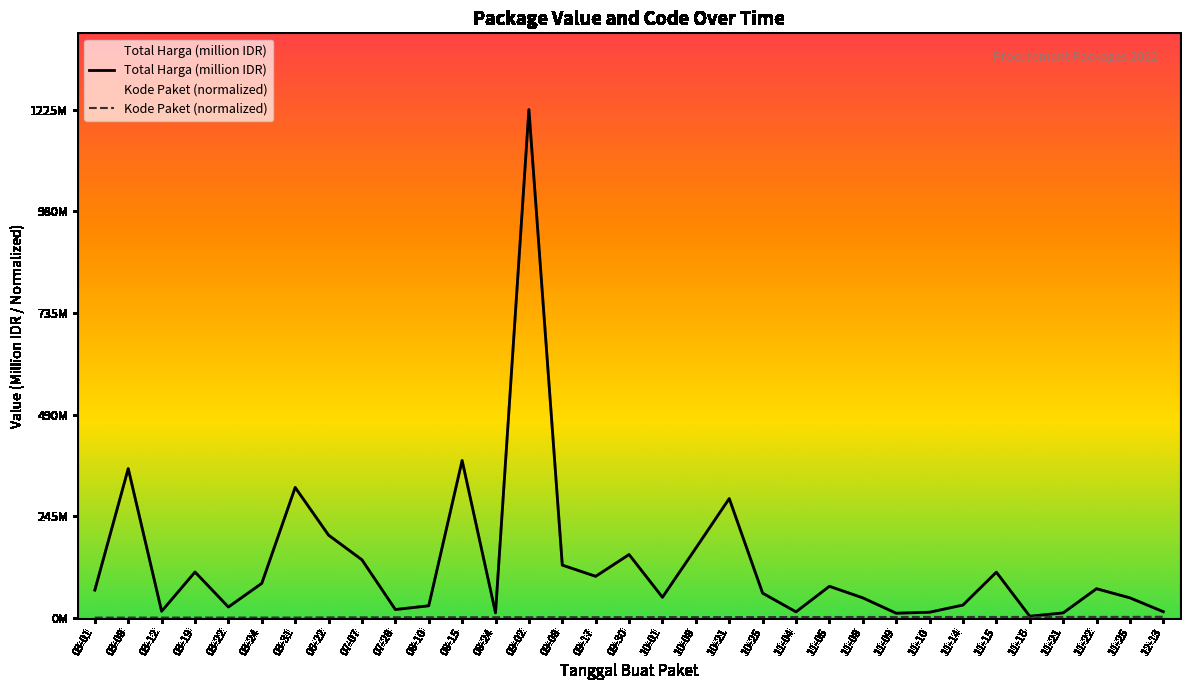

What are all the series names shown in the legend?

Total Harga (million IDR), Kode Paket (normalized)